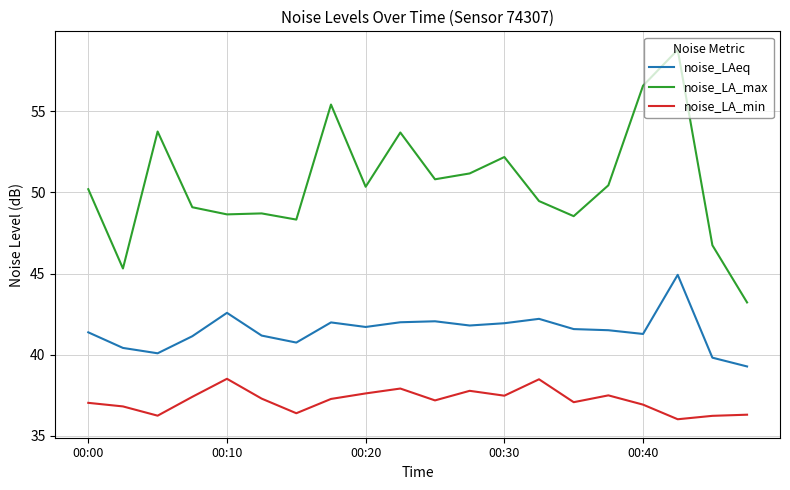

Rank the series by their average value, from lowest to highest.

noise_LA_min, noise_LAeq, noise_LA_max